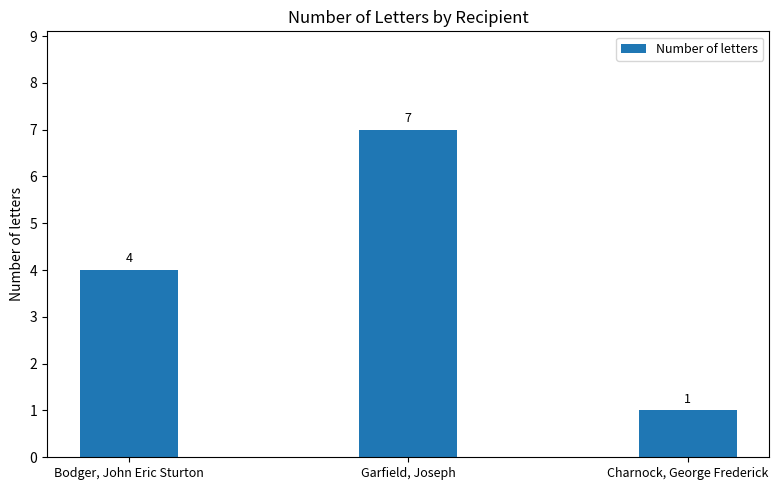

Reading left to right, extract all data points from this chart.

Bodger, John Eric Sturton=4	Garfield, Joseph=7	Charnock, George Frederick=1